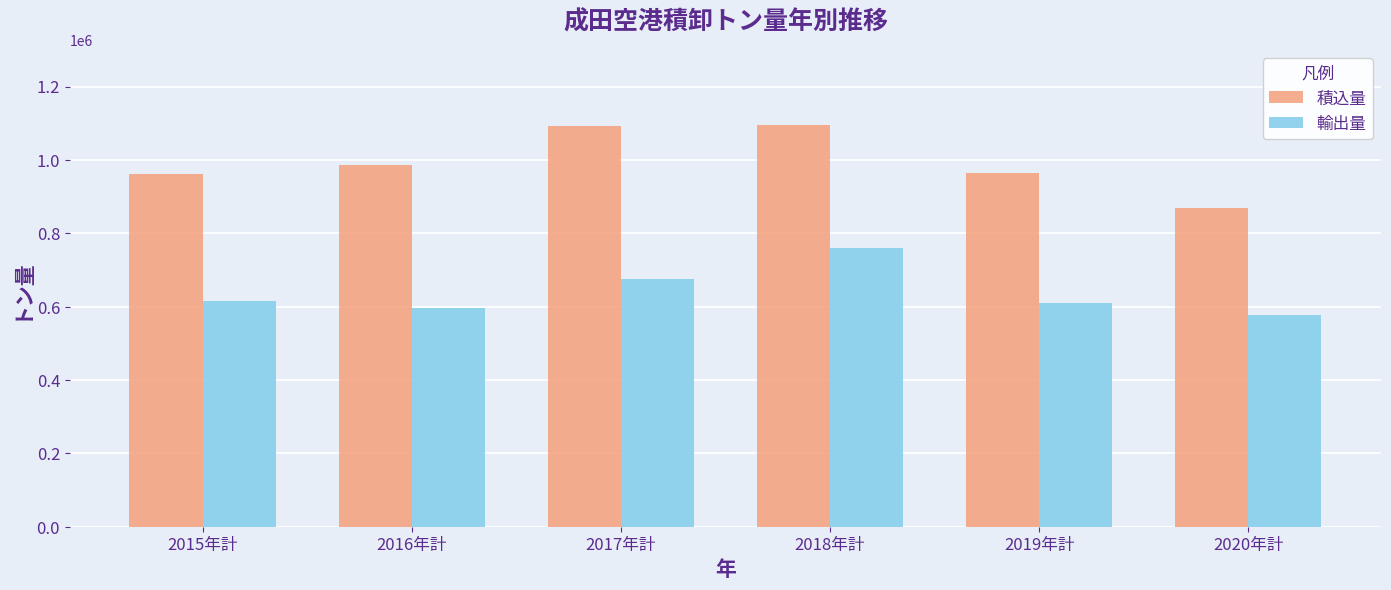

What is the sum of the 積込量 values at 2018年計 and 2020年計?

1964062